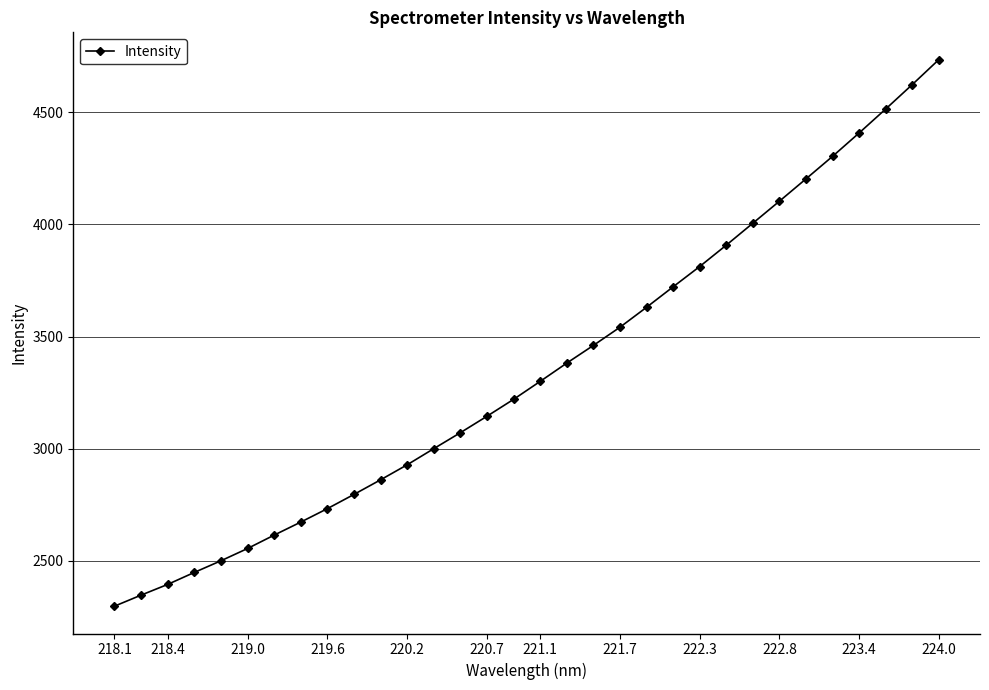

What is the difference between the second highest and minimum values?

2326.5